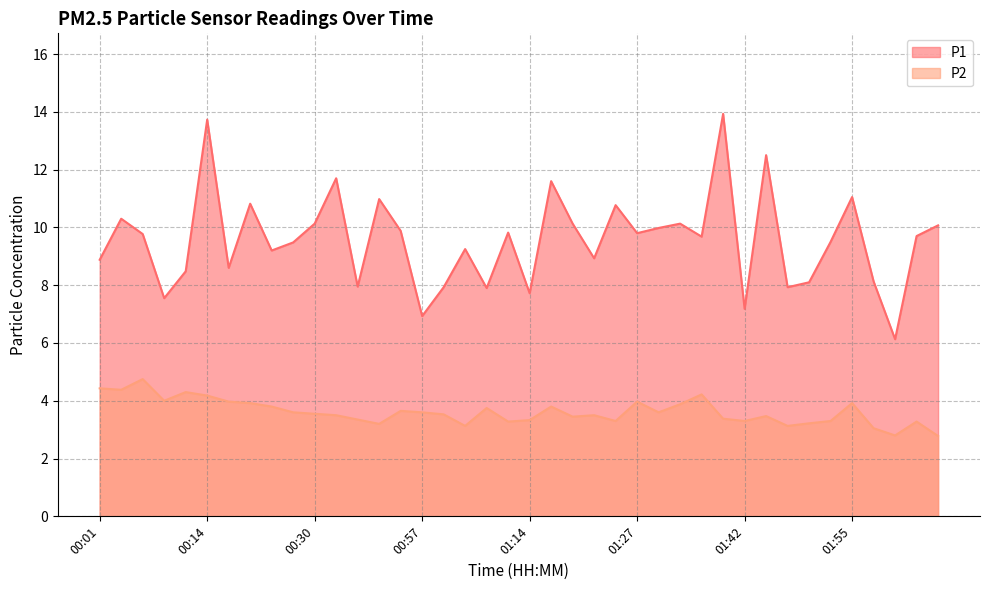

What is the sum of all P2 values?

144.6